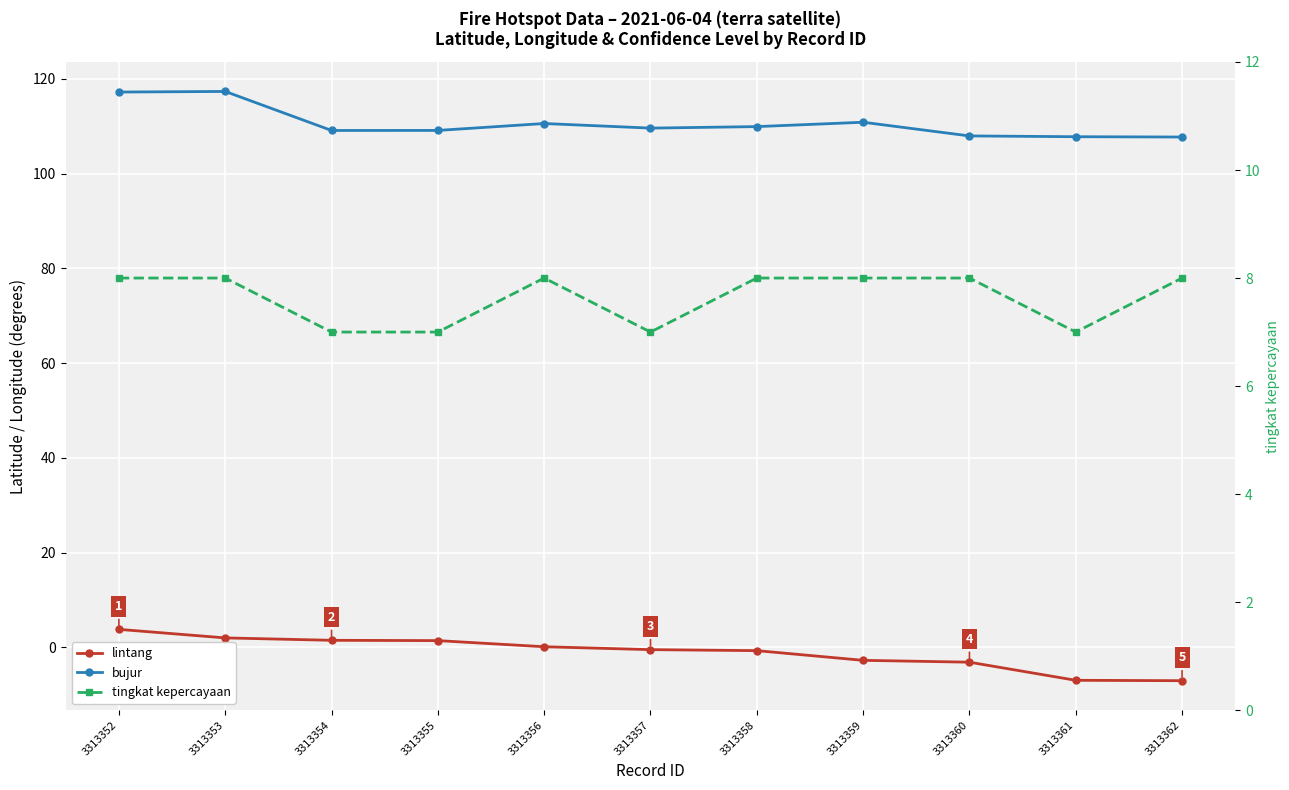

Which has a higher value, 3313359 or 3313355?

3313355